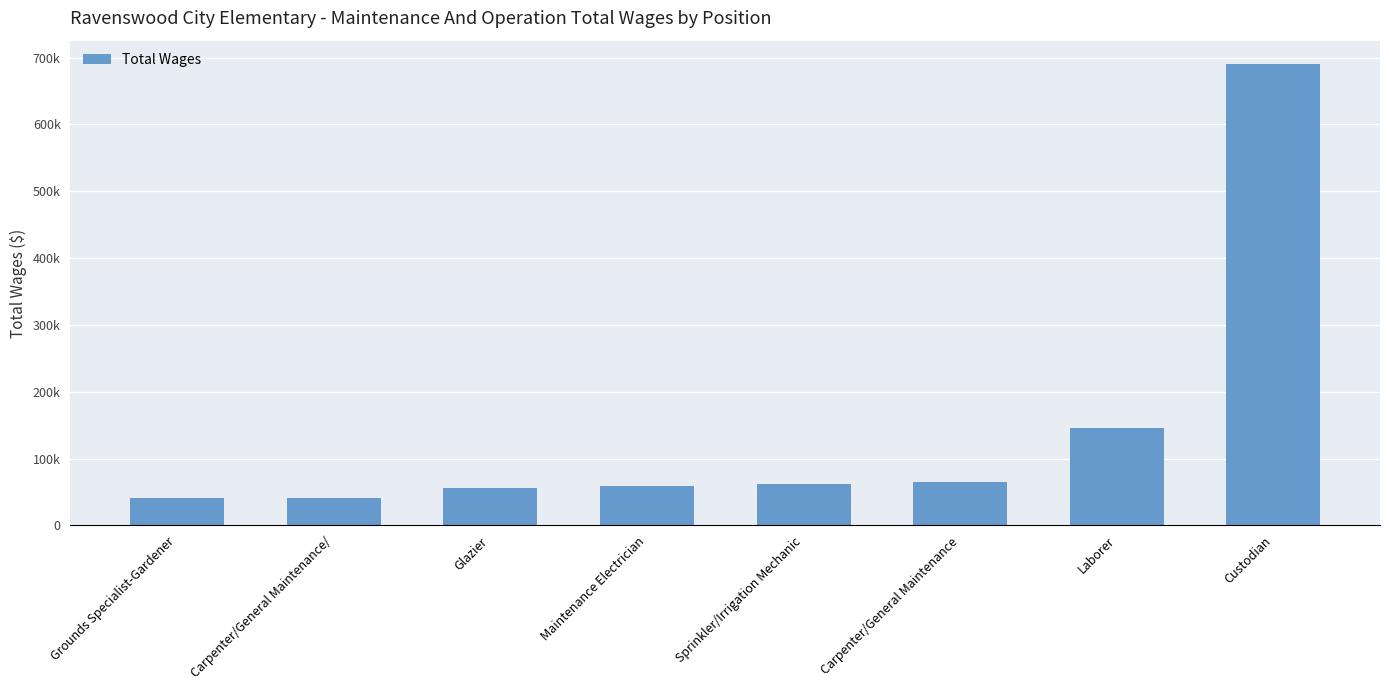

What is the ratio of the value at Carpenter/General Maintenance/ to the value at Laborer?

0.3